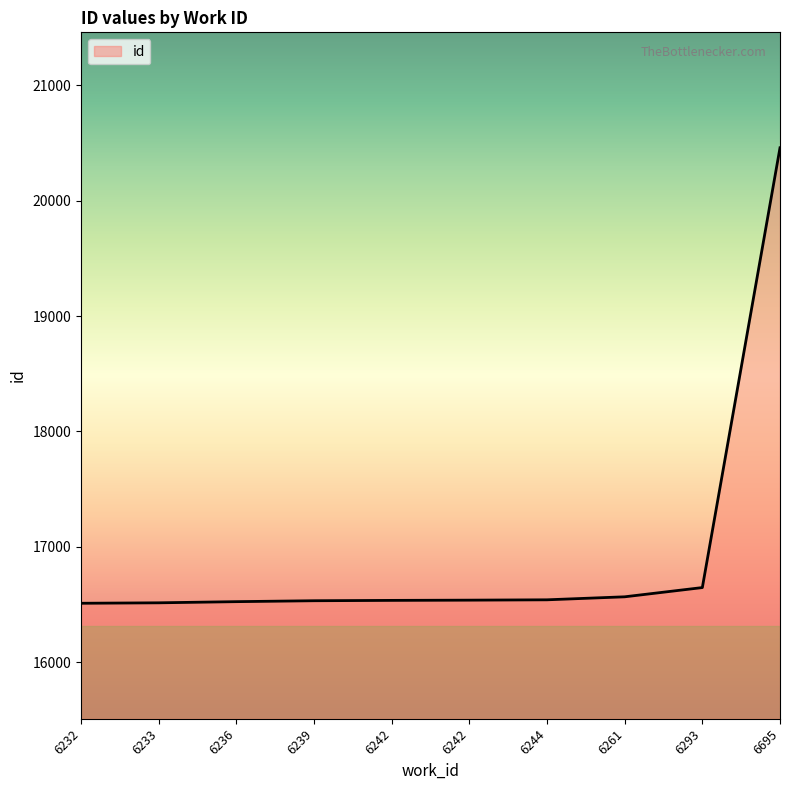

What is the average value?

16938